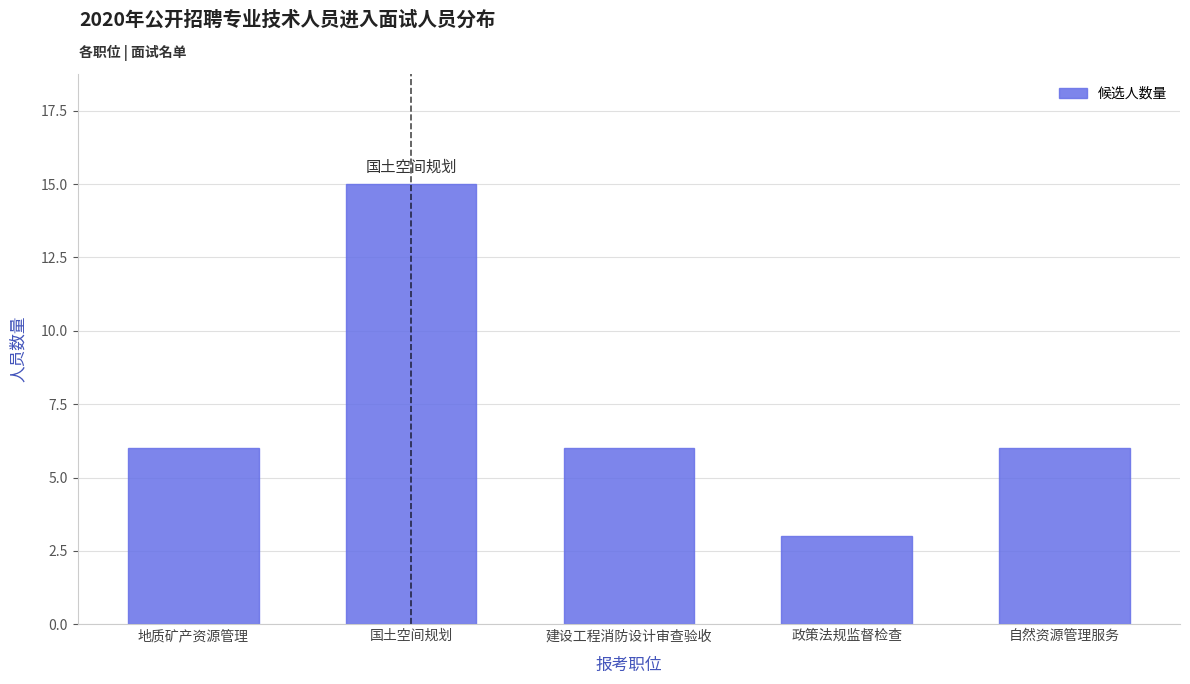

Reading left to right, what are all the values shown in this chart?

地质矿产资源管理=6	国土空间规划=15	建设工程消防设计审查验收=6	政策法规监督检查=3	自然资源管理服务=6